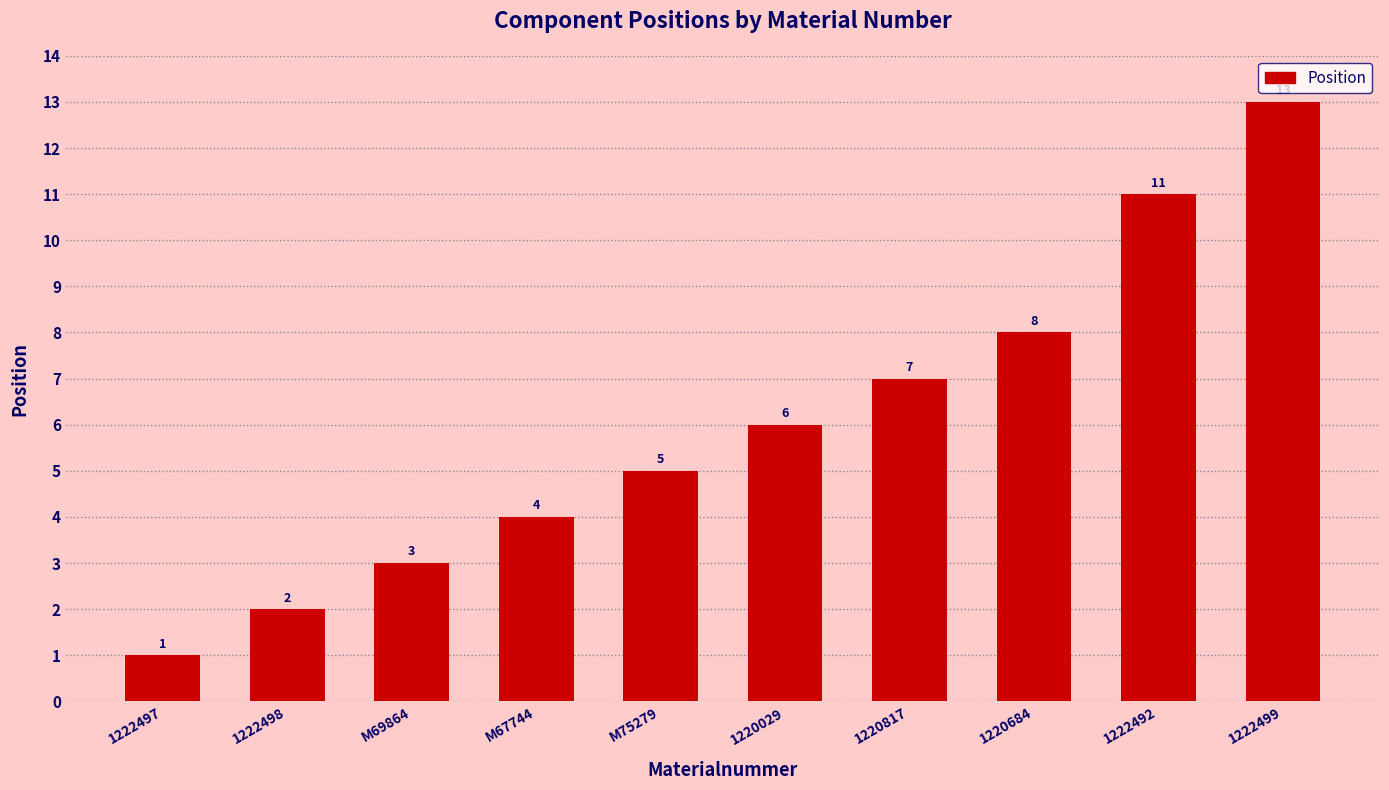

What is the average value?

6